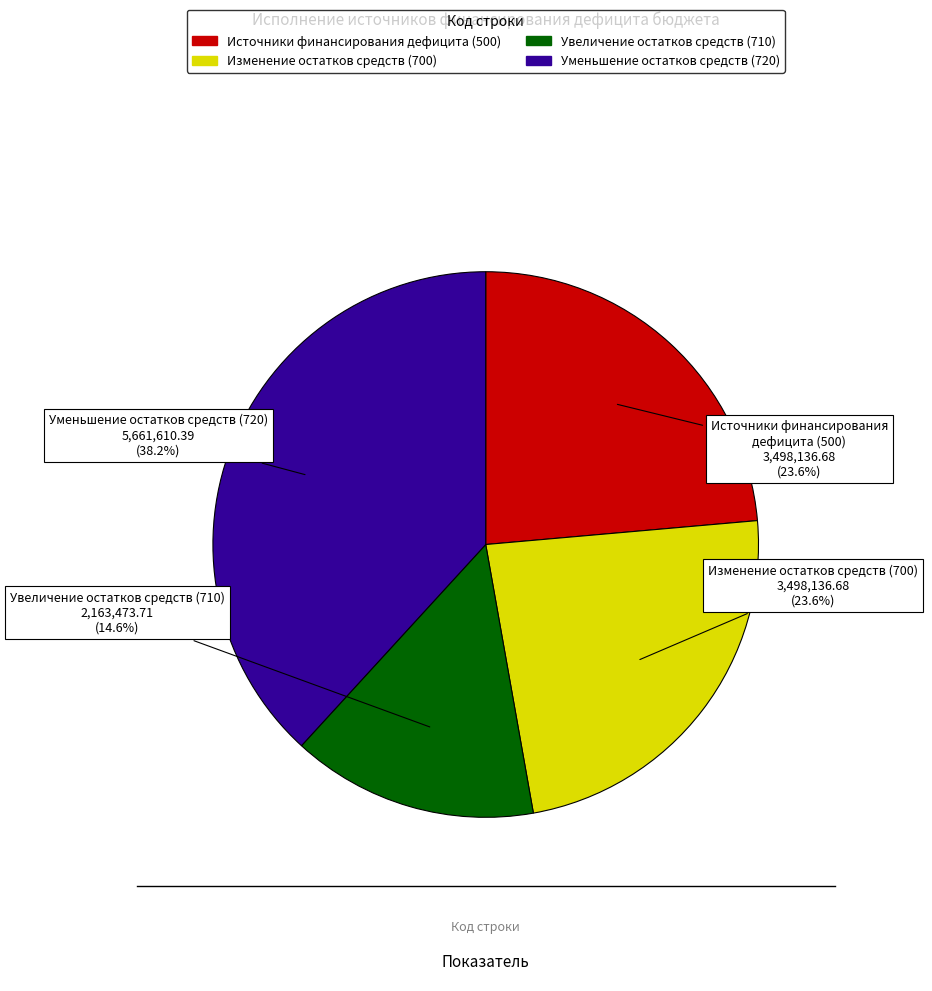

Is there any slice that represents more than half of the pie?

No